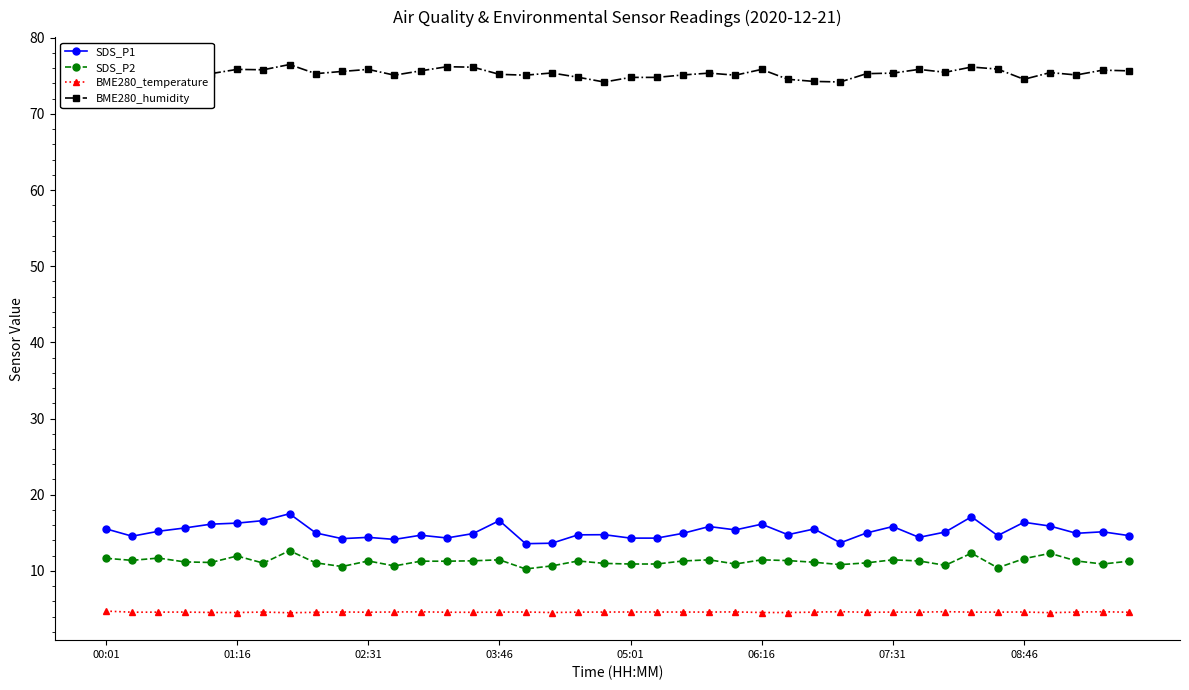

True or false: BME280_temperature and SDS_P2 intersect in this chart.

False